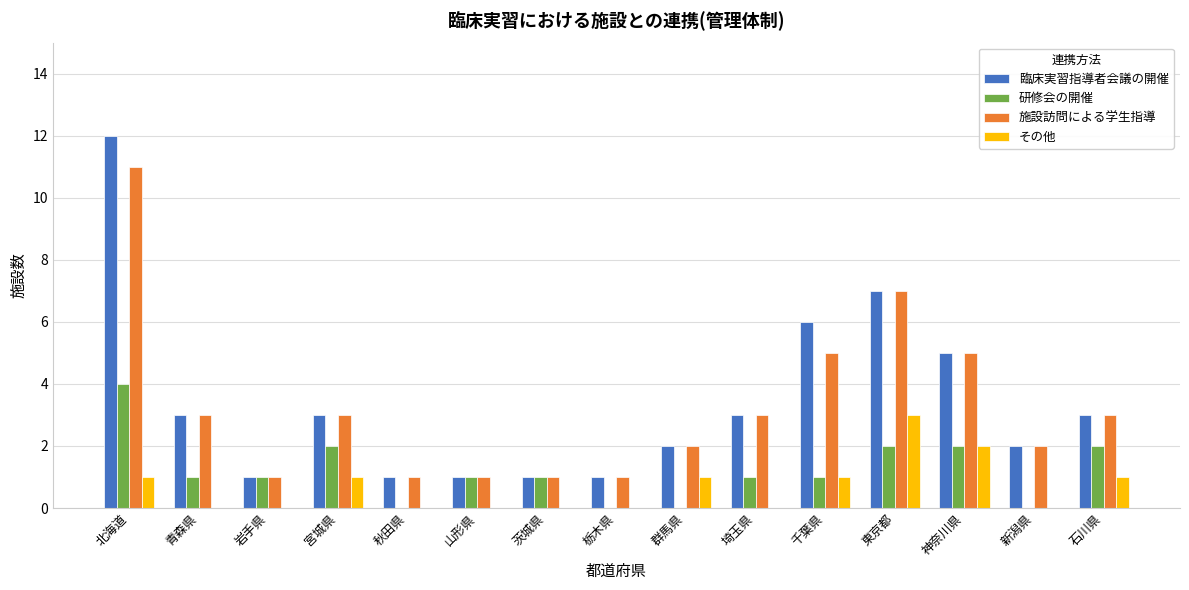

Which category has the highest value in the 臨床実習指導者会議の開催 series?

北海道